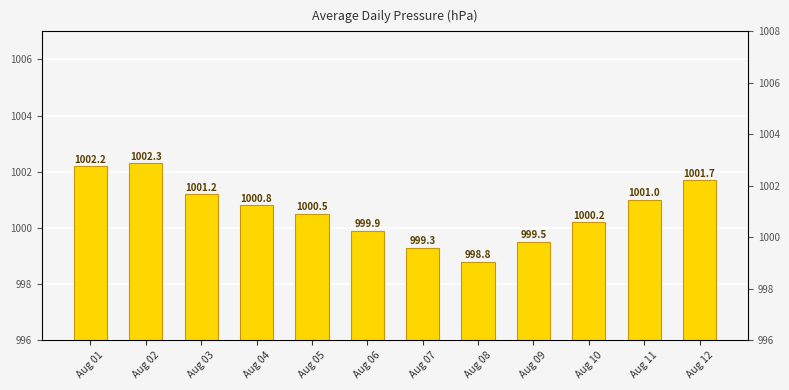

Rank the categories by value from lowest to highest.

Aug 08, Aug 07, Aug 09, Aug 06, Aug 10, Aug 05, Aug 04, Aug 11, Aug 03, Aug 12, Aug 01, Aug 02